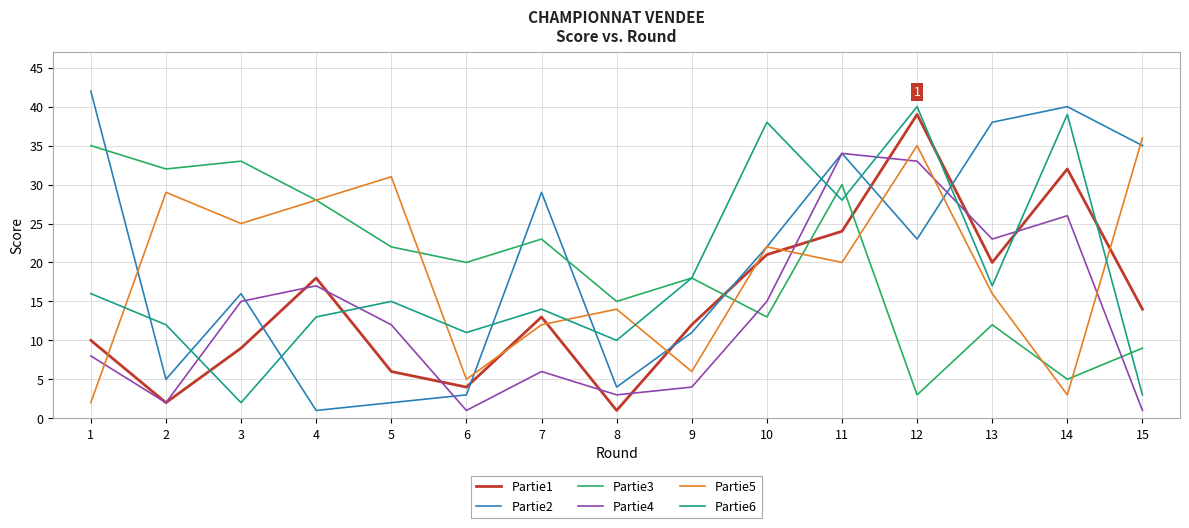

True or false: Partie1 and Partie3 cross at least once.

True